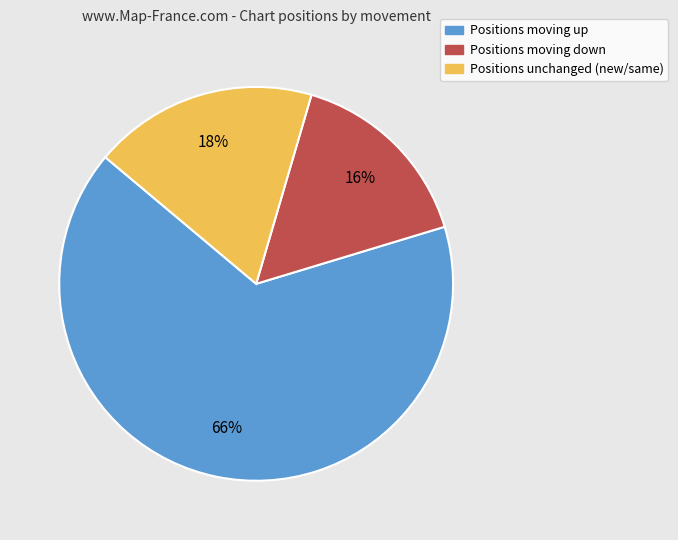

To the nearest percent, what is the difference between the largest and smallest slice percentages?

50%